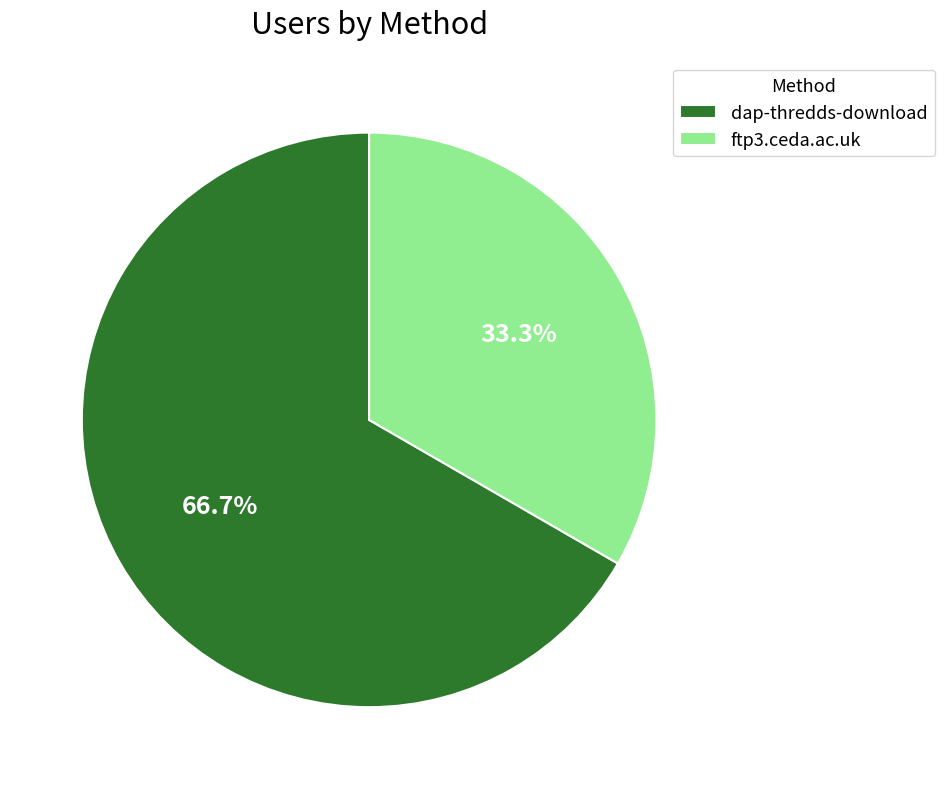

To the nearest percent, what is the difference between the dap-thredds-download and ftp3.ceda.ac.uk slice percentages?

33%